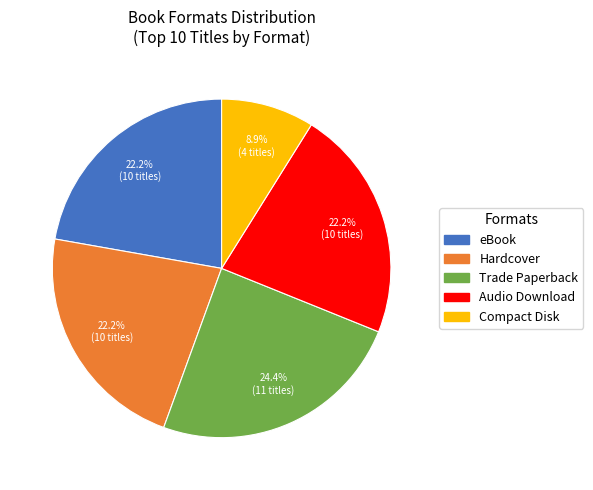

What is the largest slice in the pie chart?

Trade Paperback